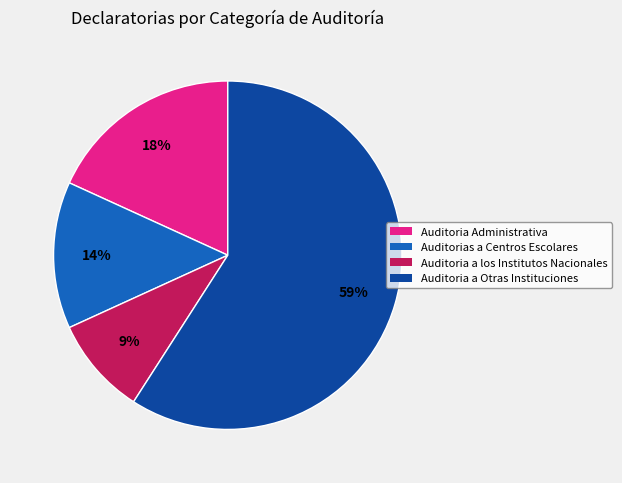

Is there a majority slice in this chart?

Yes